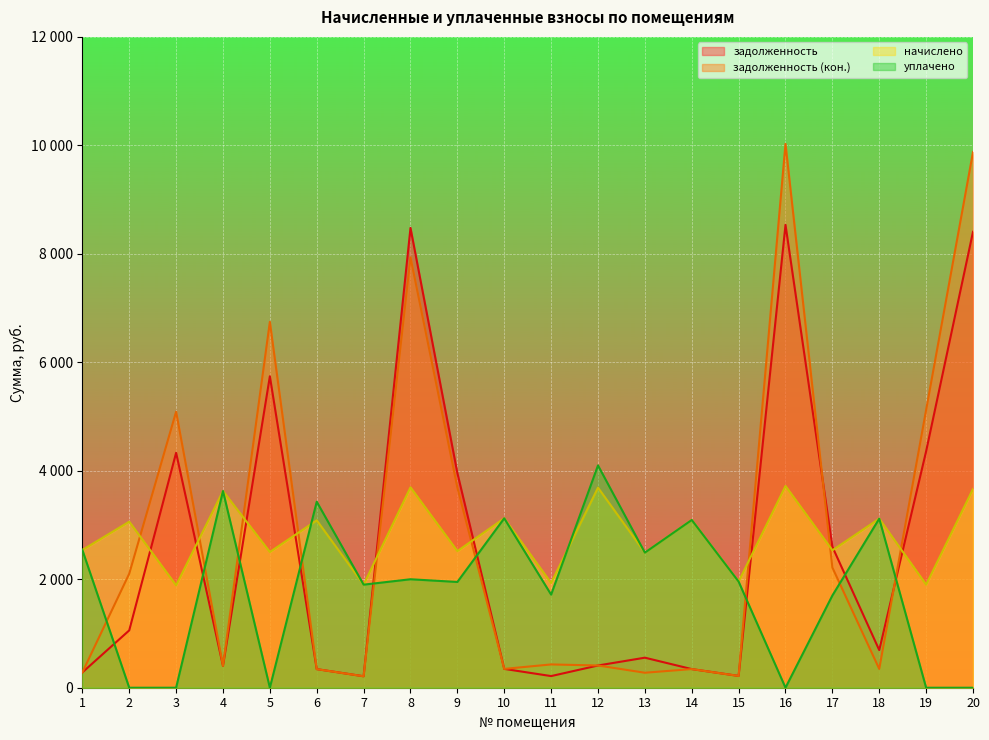

What is the value of the начислено point at the 17th from the left?

2533.7